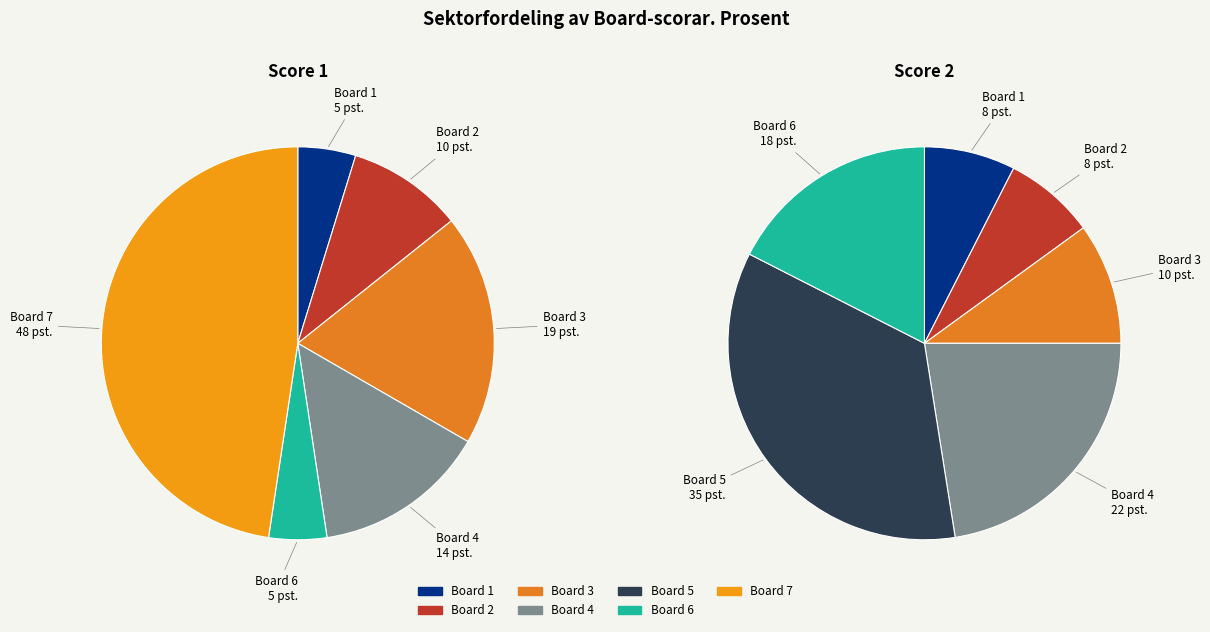

Is it true that 7 is 35% of the pie?

False